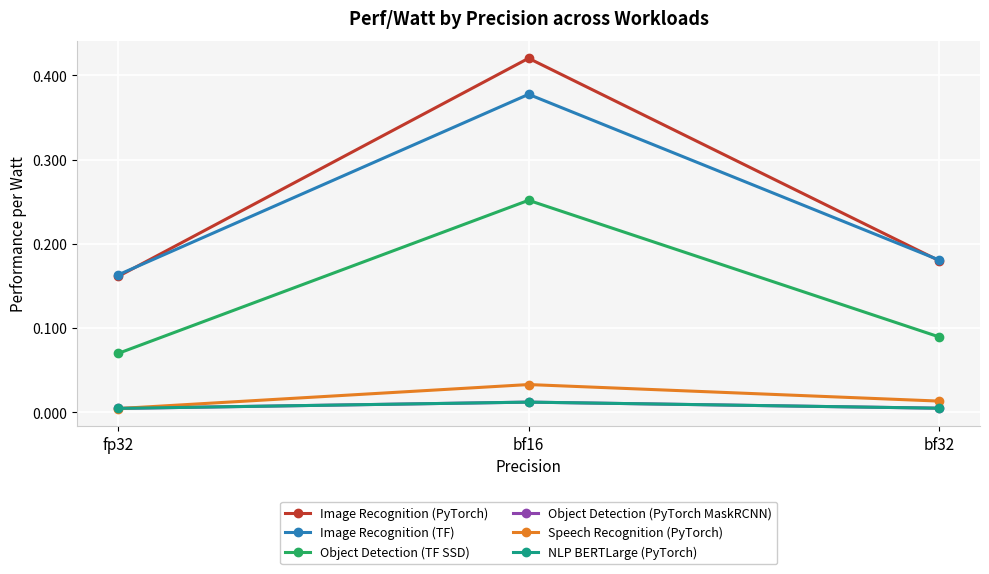

Rank the series at fp32 from lowest to highest value.

Speech Recognition (PyTorch), Object Detection (PyTorch MaskRCNN), NLP BERTLarge (PyTorch), Object Detection (TF SSD), Image Recognition (PyTorch), Image Recognition (TF)